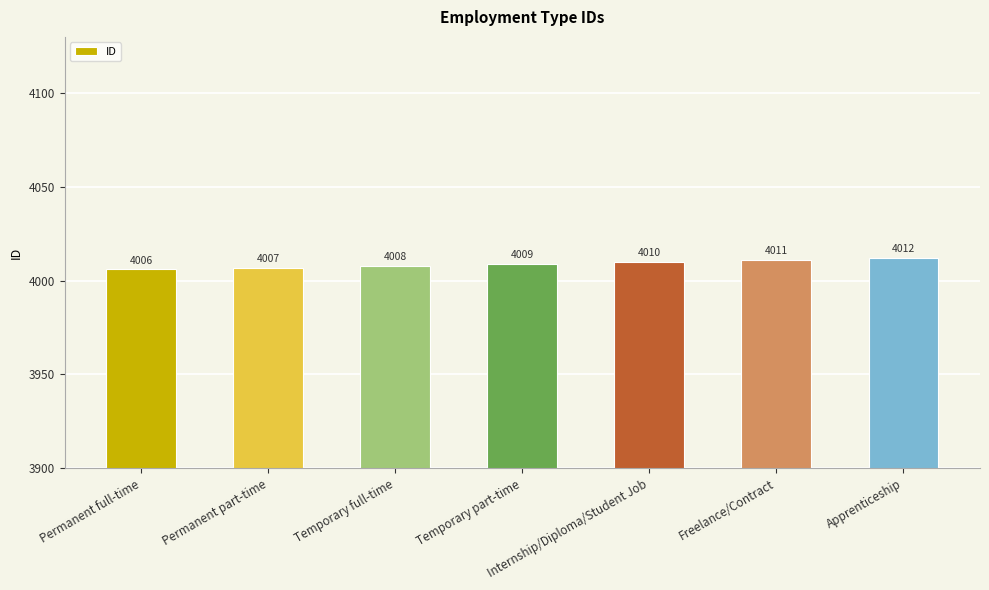

What is the value of the 6th bar from the left?

4011